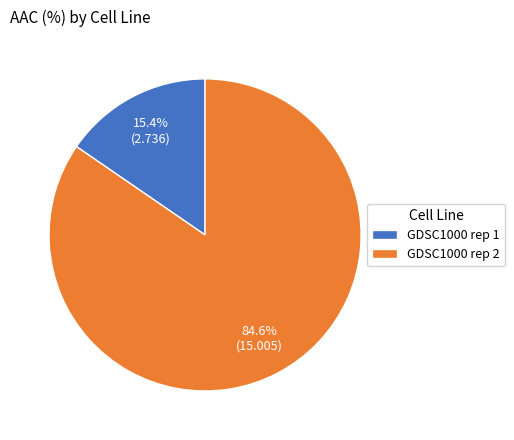

Between GDSC1000 rep 2 and GDSC1000 rep 1, which is larger?

GDSC1000 rep 2